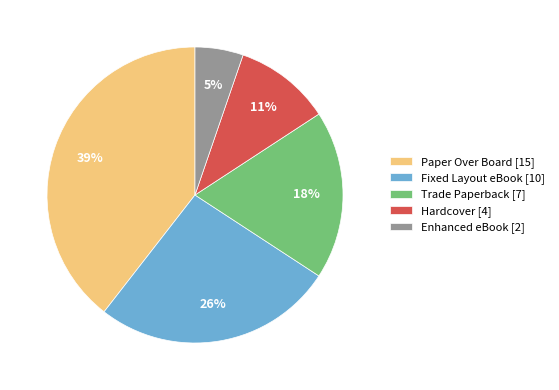

The Hardcover slice represents 24% of the pie. True or false?

False